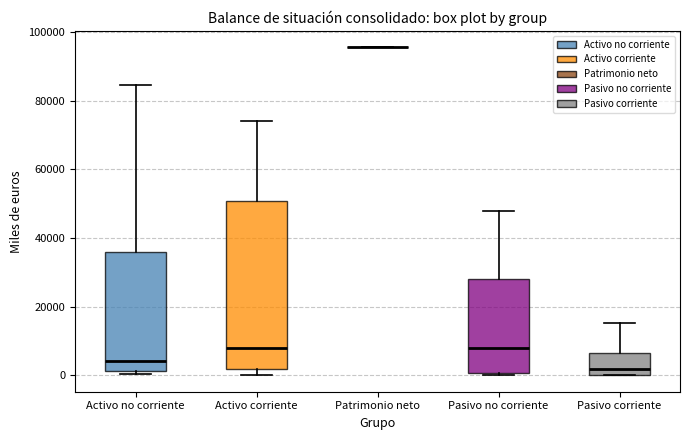

Where does the median line of the box for Activo no corriente sit on the y-axis? The values are not printed on the chart, so give them approximately, as read against the axis.

4000